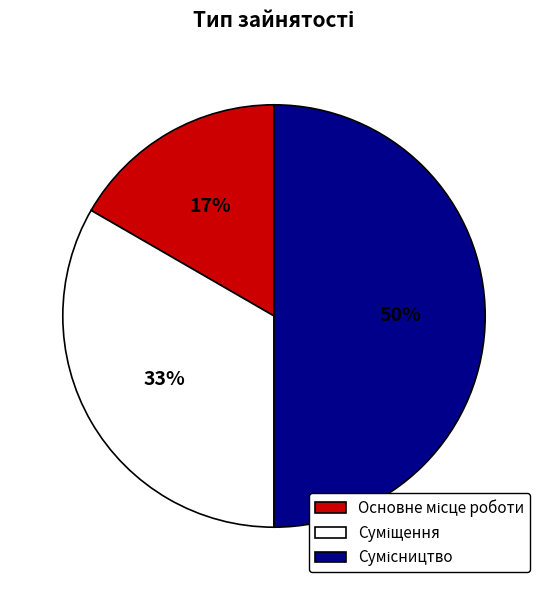

To the nearest percent, what is the average slice percentage?

33%